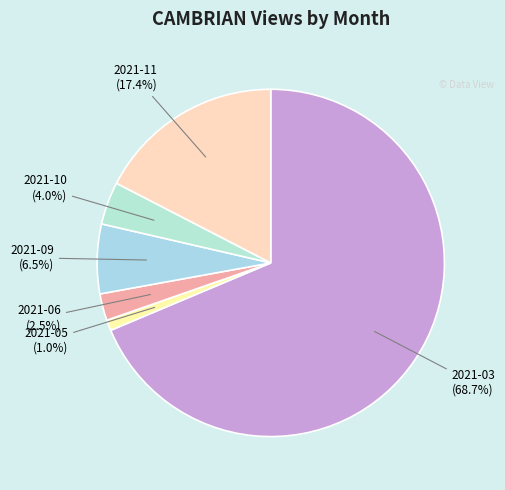

What is the largest slice in the pie chart?

2021-03